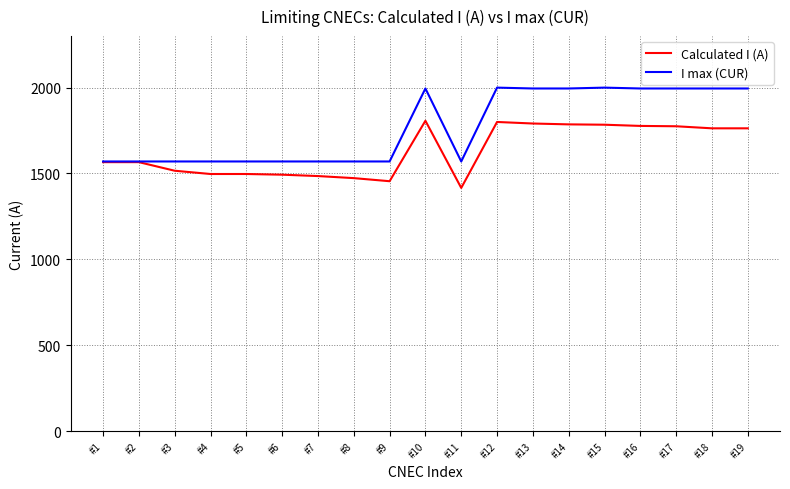

Is the value of Calculated I (A) at #10 greater than the value of I max (CUR) at #17?

No